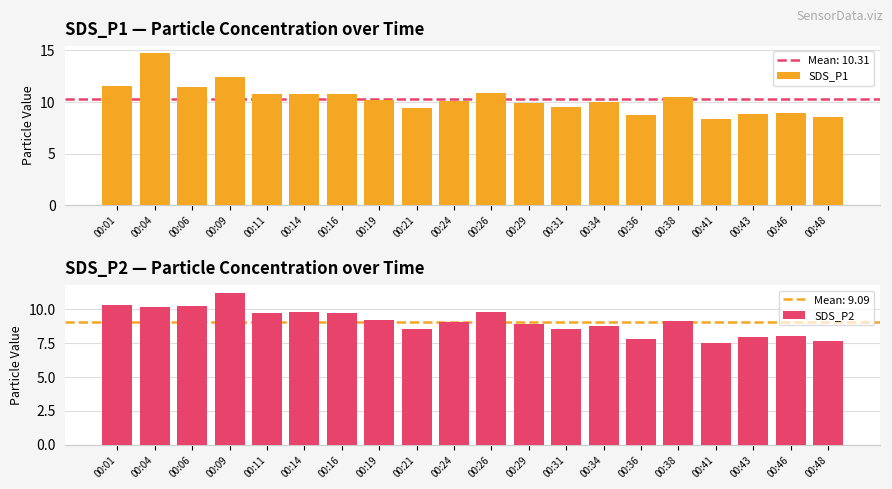

At how many categories does at least one series exceed 11?

4